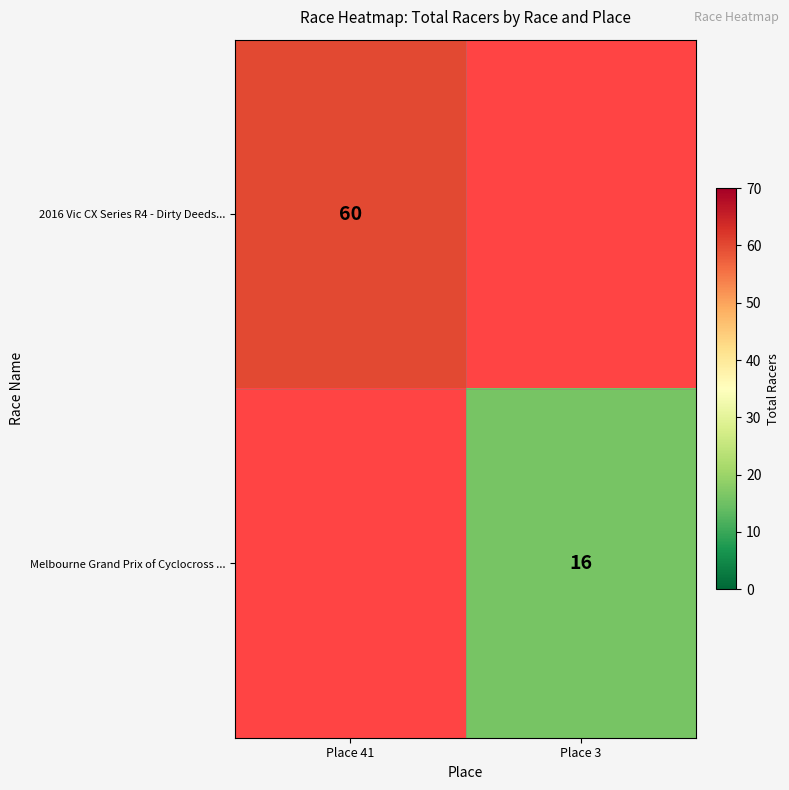

True or false: Melbourne Grand Prix of Cyclocross ... has a value of 10 at Place 3.

False